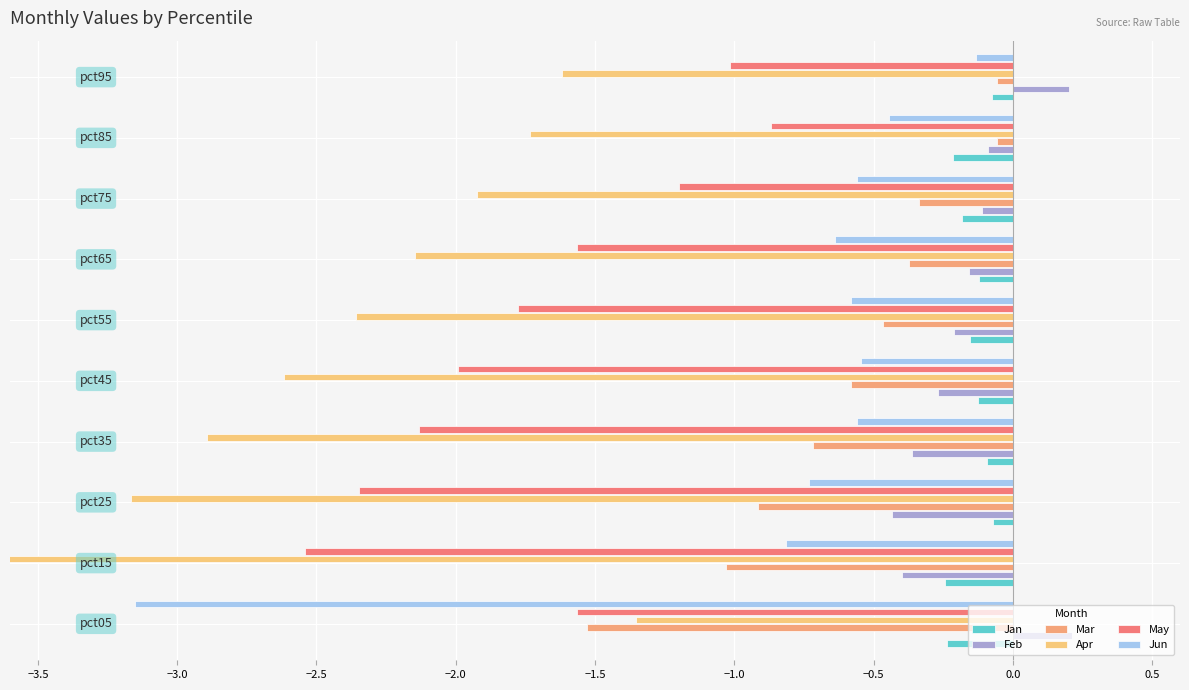

Rank the series by their maximum value, from highest to lowest.

Feb, Mar, Jan, Jun, May, Apr